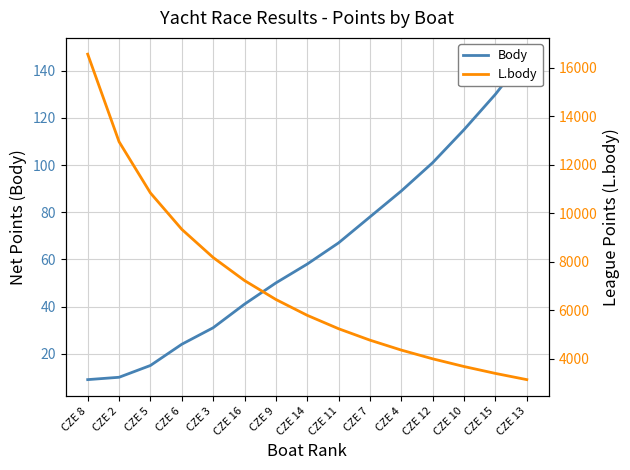

What is the difference between the maximum and second lowest values in the Body series?

137